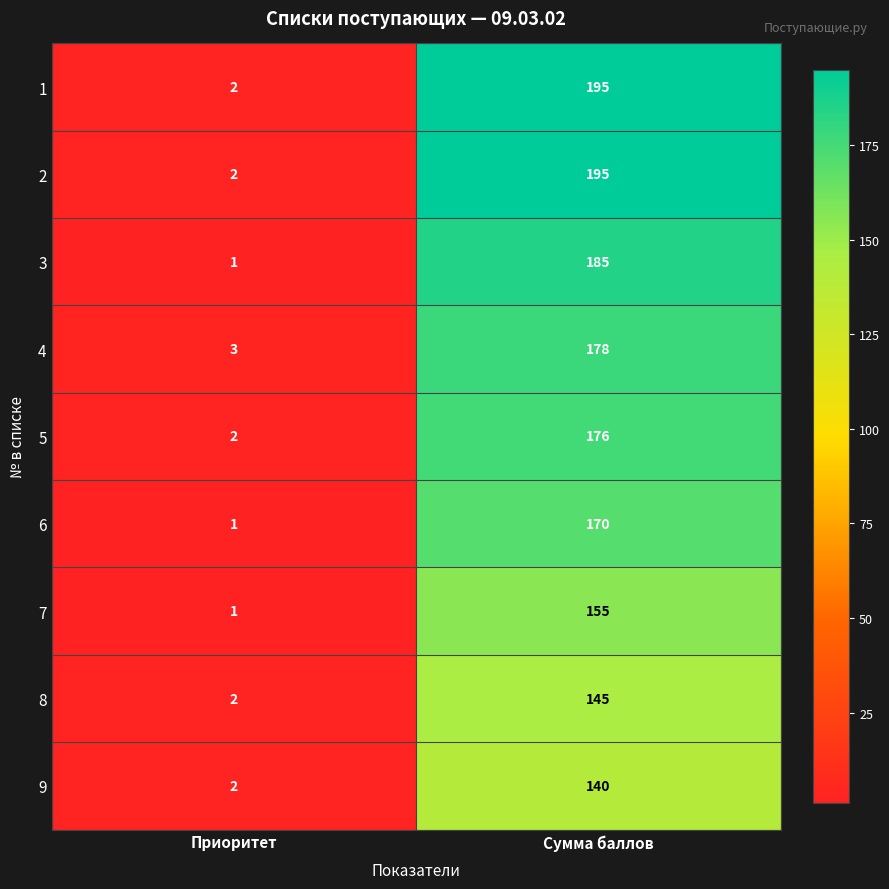

True or false: 4 has a value of 3 at Приоритет.

True